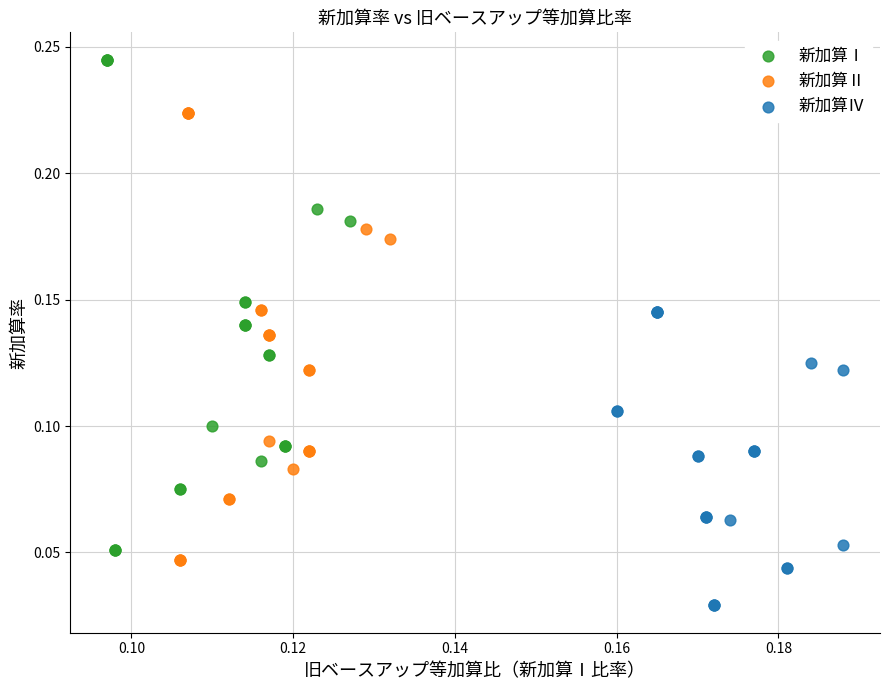

Which series contains the highest Y value?

新加算Ⅰ